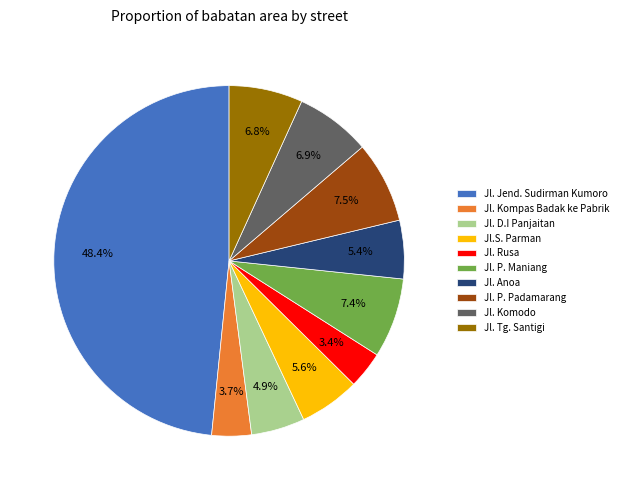

Is it true that Jl. Kompas Badak ke Pabrik is 4% of the pie?

True